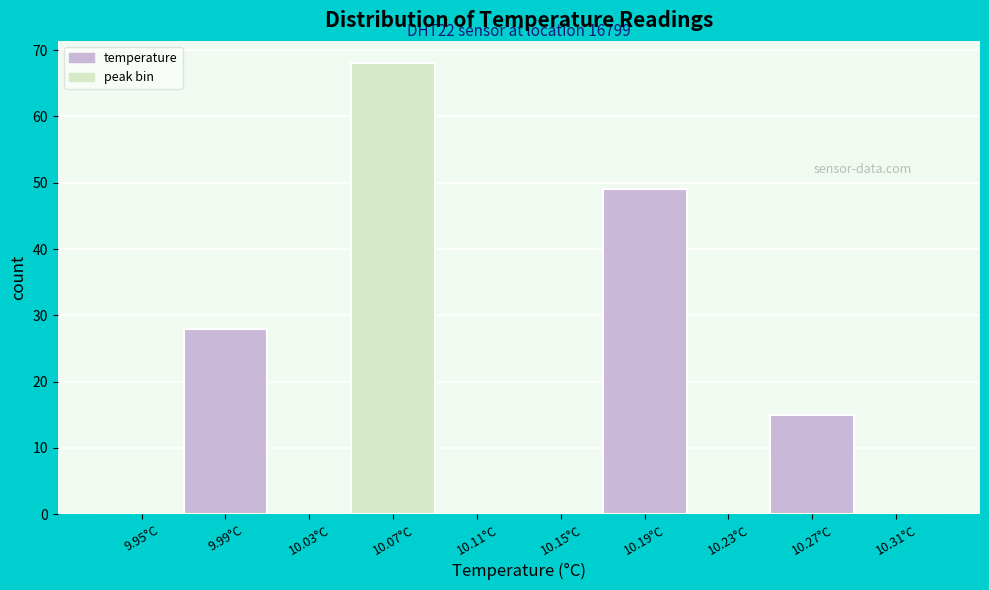

Reading left to right, extract all data points from this chart.

9.95°C=0	9.99°C=28	10.03°C=0	10.07°C=68	10.11°C=0	10.15°C=0	10.19°C=49	10.23°C=0	10.27°C=15	10.31°C=0